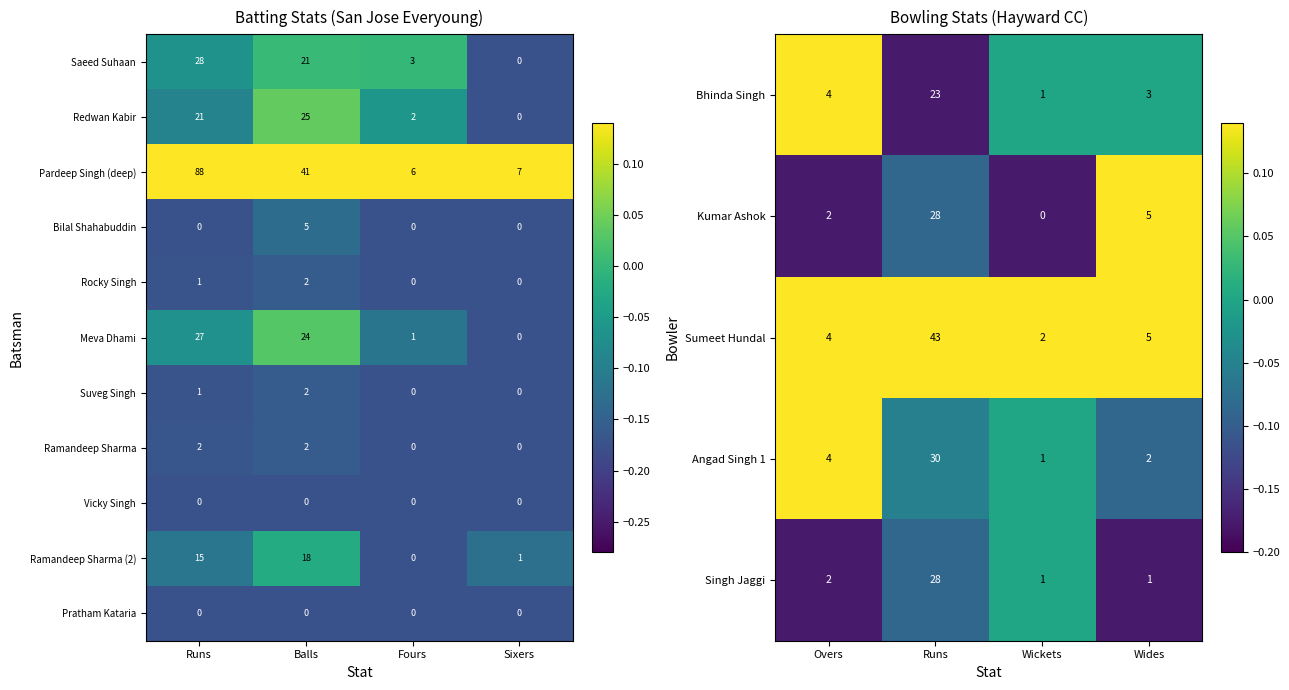

Is the value of Meva Dhami at Runs greater than the value of Saeed Suhaan at Sixers?

Yes